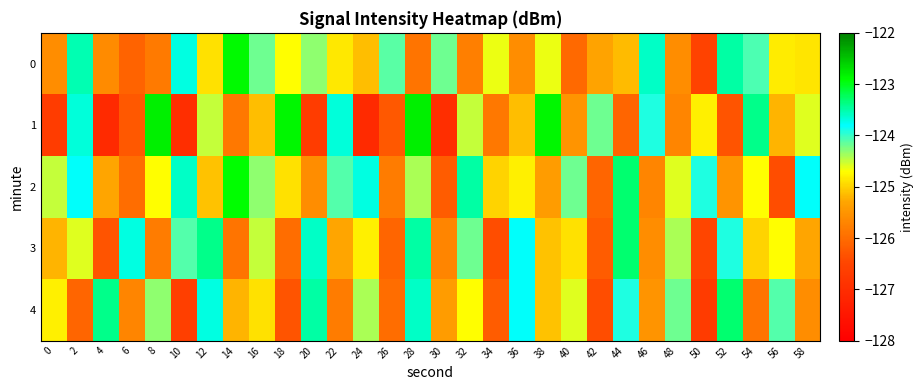

Which series has the largest total across all categories?

2